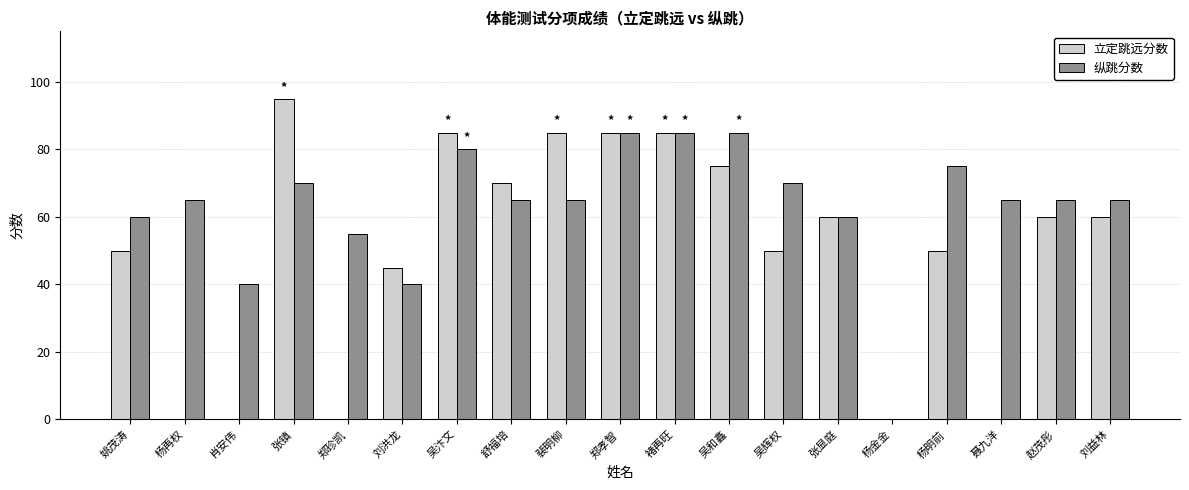

Which series changed the most between 裴明柳 and 张显庭?

立定跳远分数